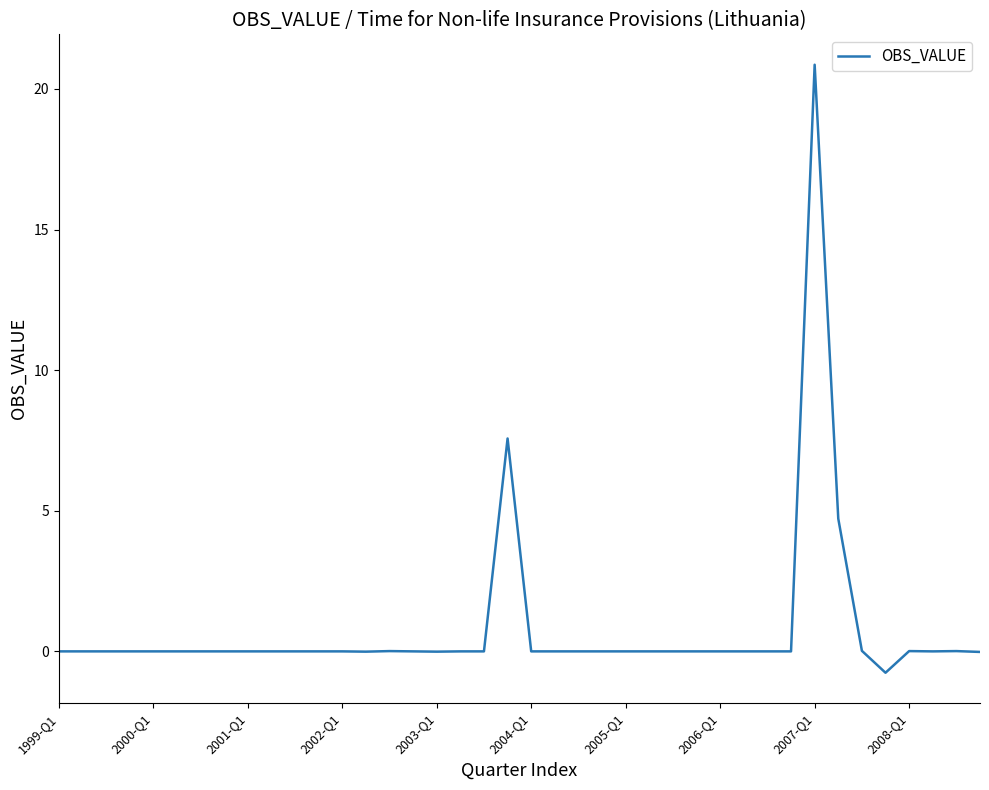

What is the average value?

0.8